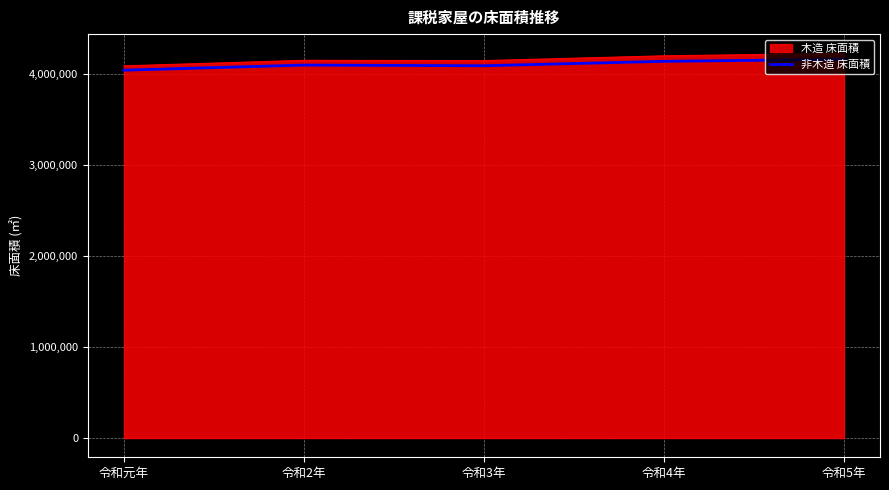

True or false: 木造 床面積 and 非木造 床面積 intersect in this chart.

False